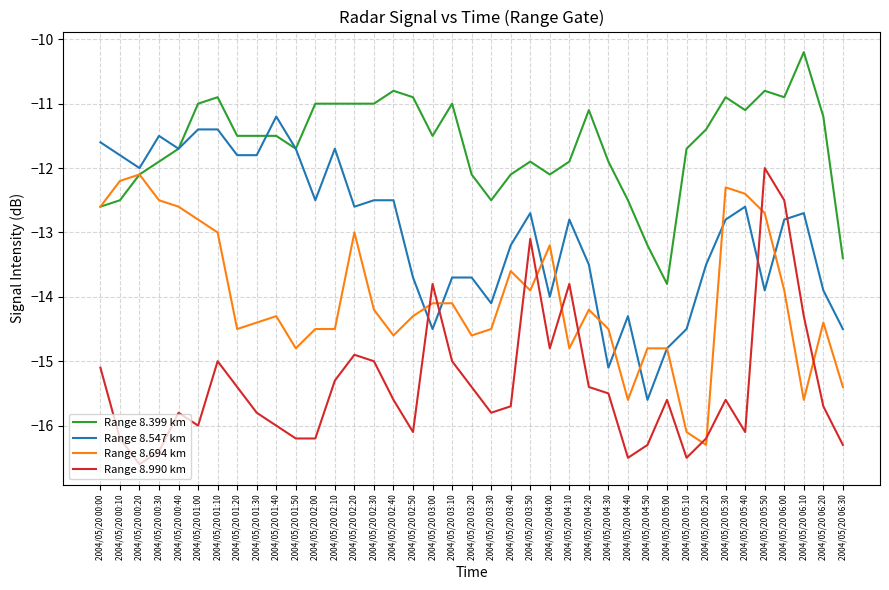

Is the value of Range 8.990 km at 2004/05/20 02:10 greater than the value of Range 8.694 km at 2004/05/20 03:30?

No